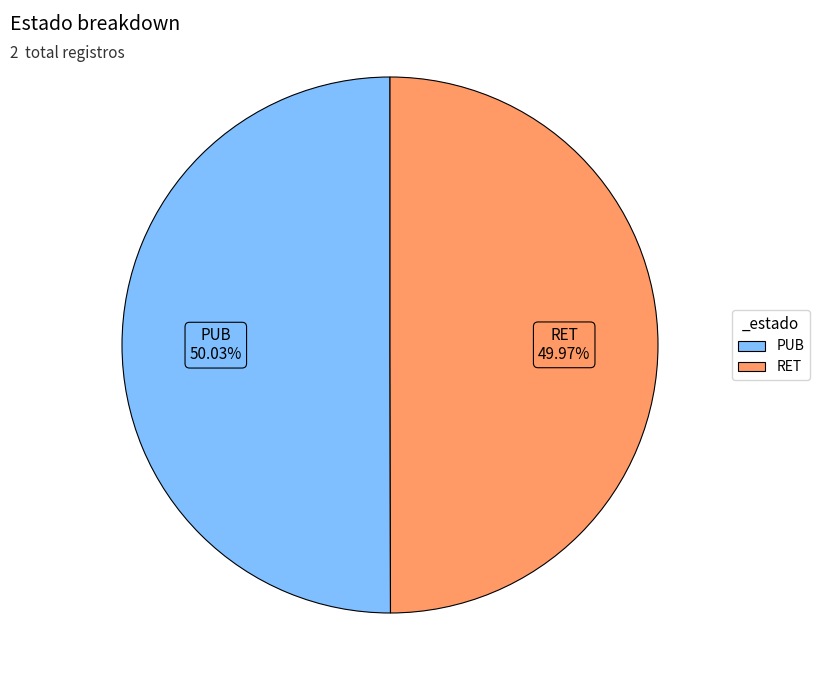

What is the ratio of the value at RET to the value at PUB?

1.0